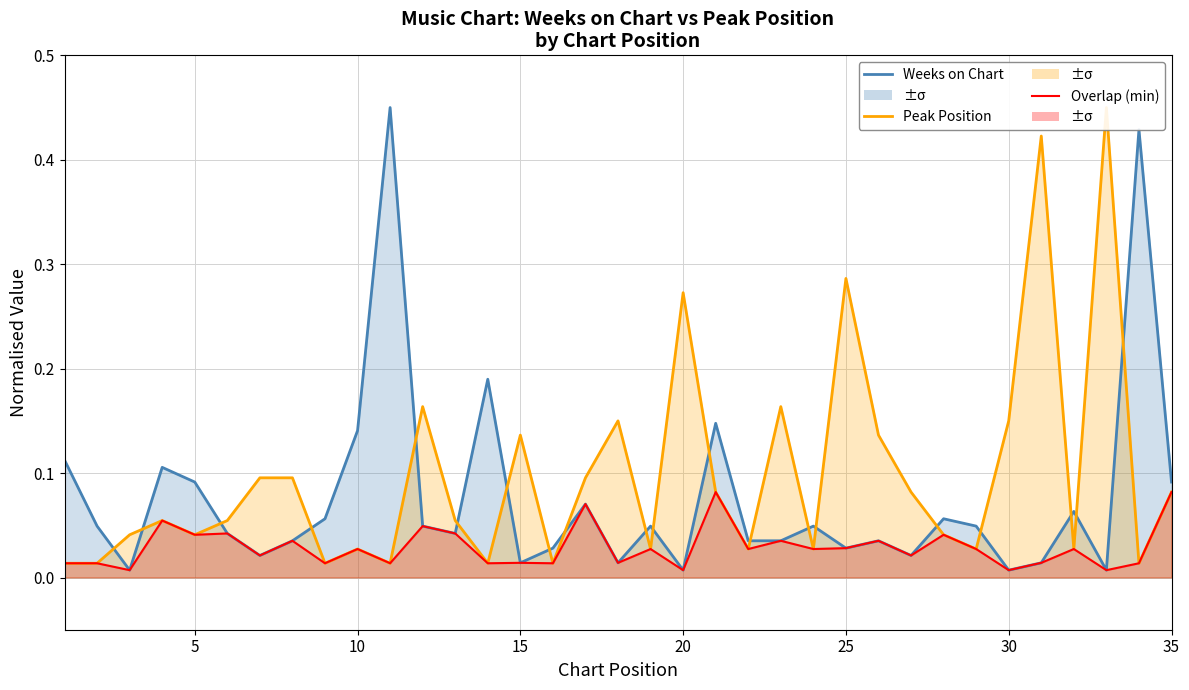

Does the chart display data point markers on the line(s)?

No